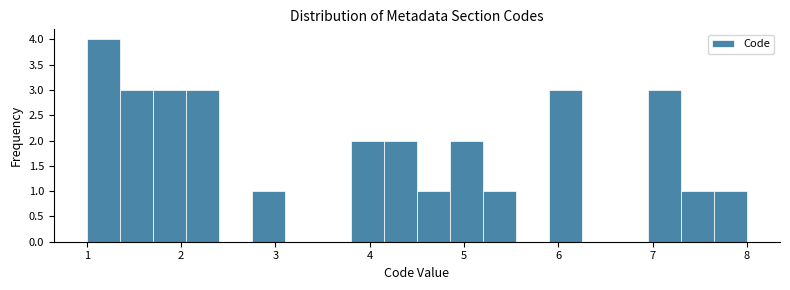

Around what value on the x-axis is the tallest bar? Give the approximate position of its centre, as read against the axis.

1.2